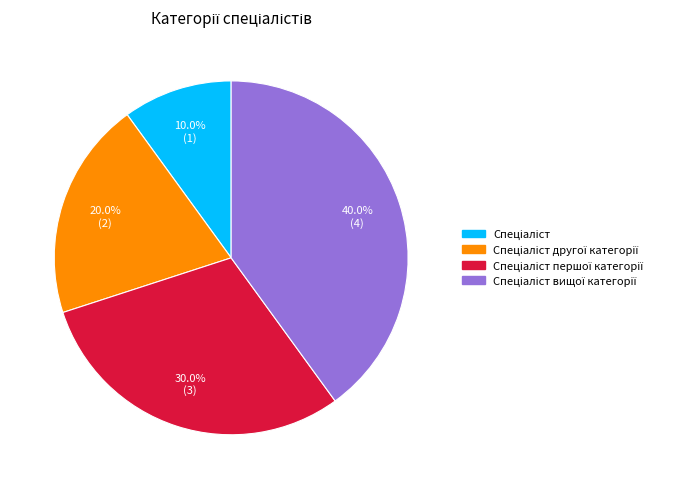

Is there a majority slice in this chart?

No